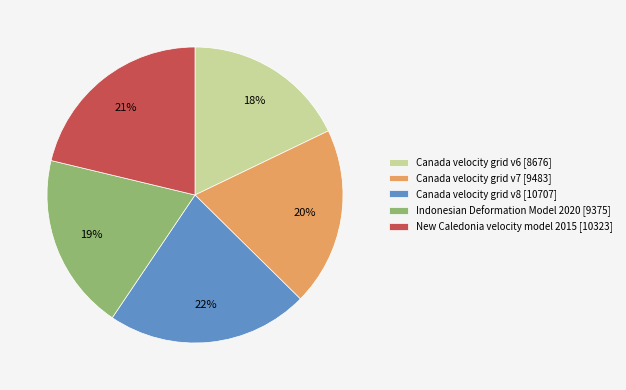

What percentage is the Canada velocity grid v8 slice, to the nearest percent?

22%